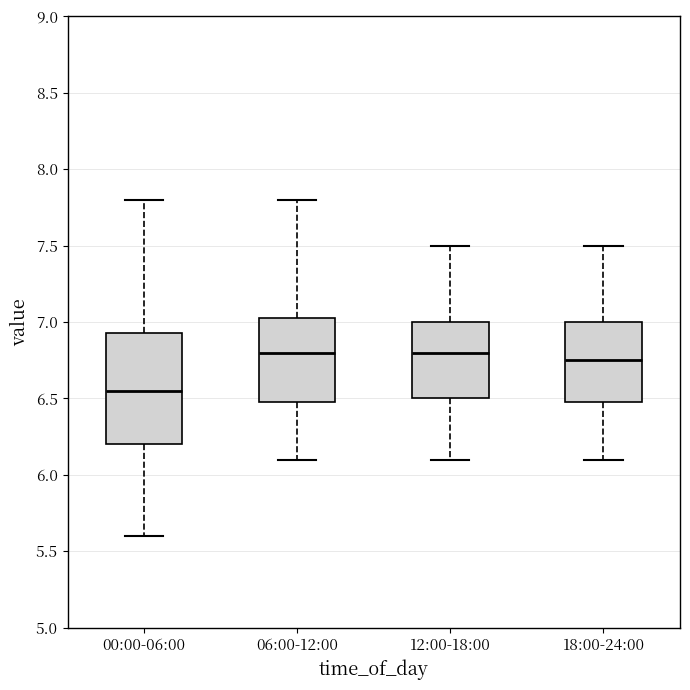

Which box is the tallest, from its lower edge to its upper edge?

00:00-06:00